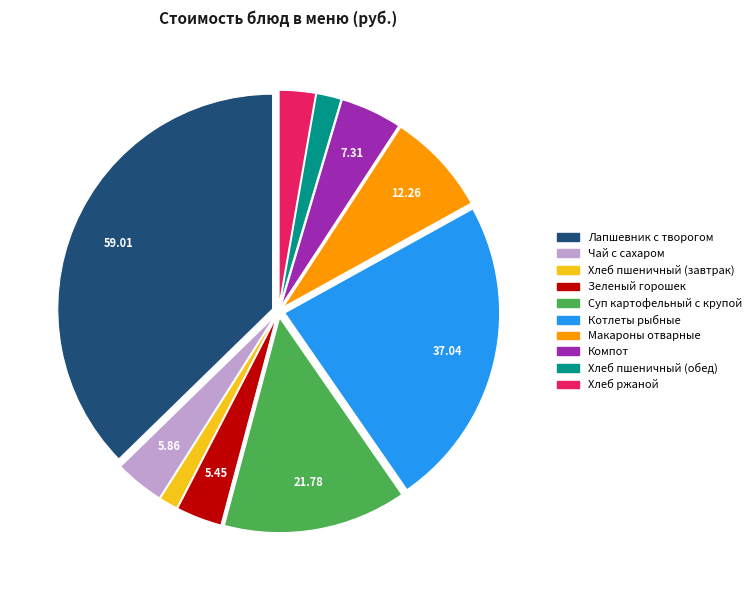

Does Макароны отварные represent more than half of the total?

No